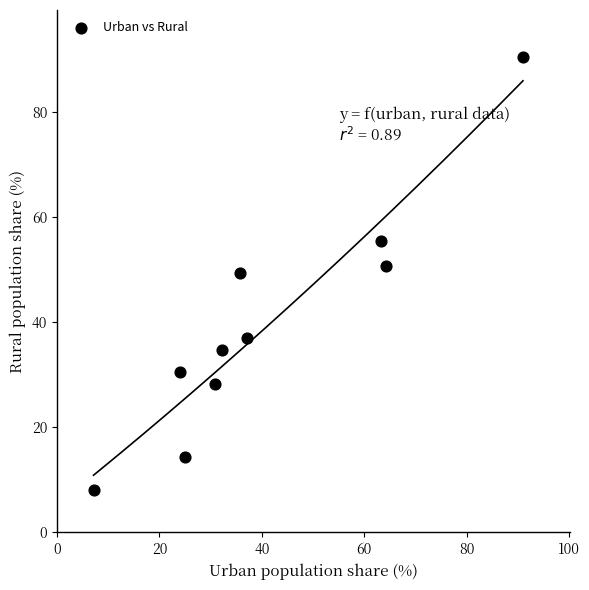

What is the average X value?

41.0